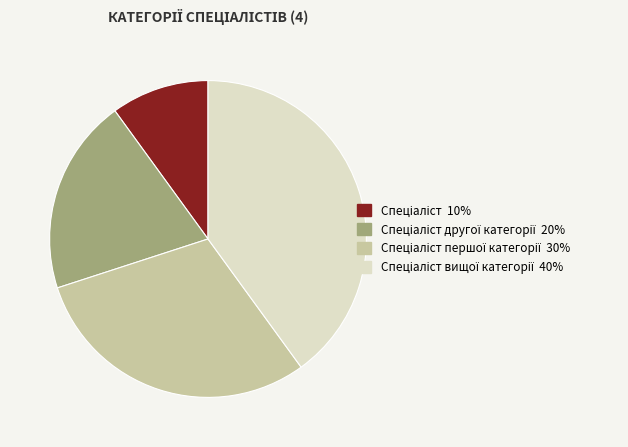

Does any single category account for the majority?

No